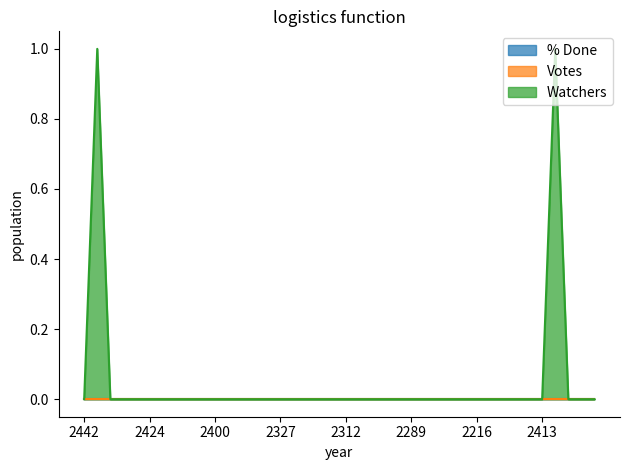

At how many categories does at least one series exceed 0?

2